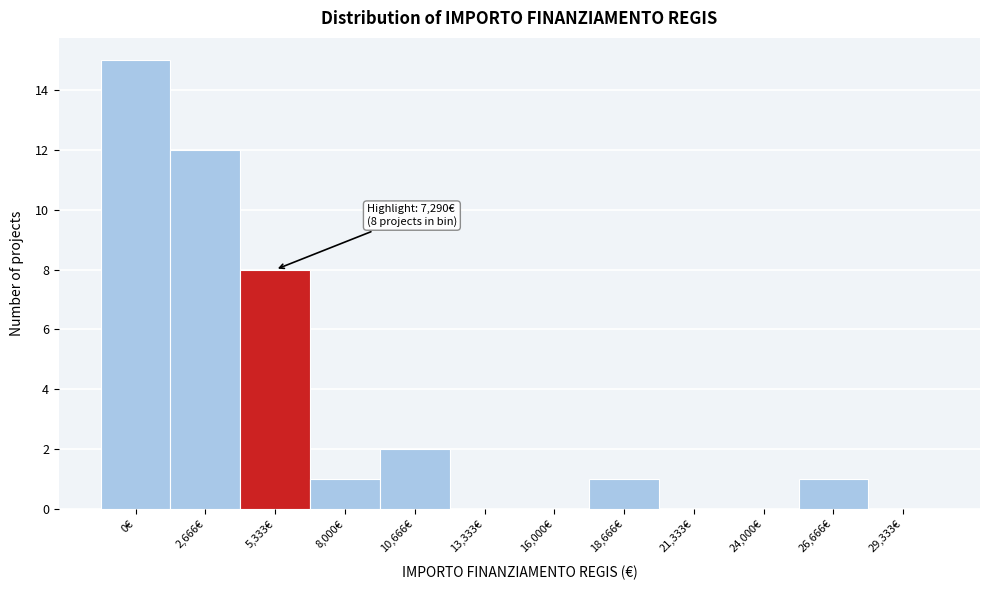

Reading left to right, what are all the values shown in this chart?

0€=15	2,666€=12	5,333€=8	8,000€=1	10,666€=2	13,333€=0	16,000€=0	18,666€=1	21,333€=0	24,000€=0	26,666€=1	29,333€=0